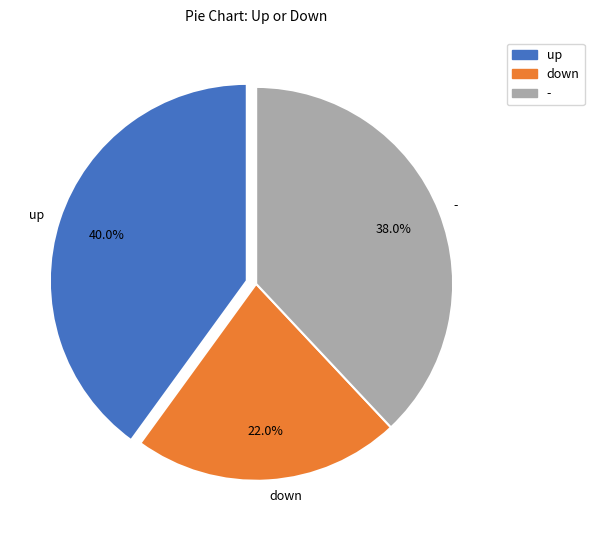

Rank the categories by value from highest to lowest.

up, -, down